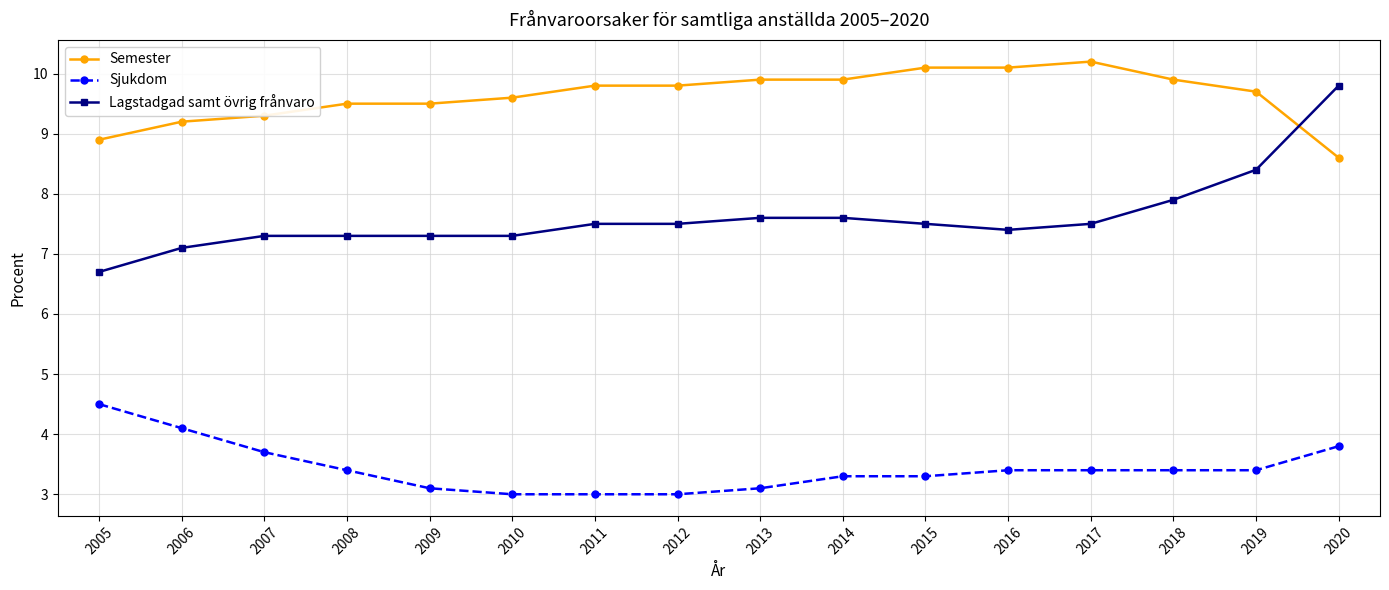

Reading left to right, list all the values displayed in this chart.

Semester: 8.9	9.2	9.3	9.5	9.5	9.6	9.8	9.8	9.9	9.9	10.1	10.1	10.2	9.9	9.7	8.6
Sjukdom: 4.5	4.1	3.7	3.4	3.1	3.0	3.0	3.0	3.1	3.3	3.3	3.4	3.4	3.4	3.4	3.8
Lagstadgad samt övrig frånvaro: 6.7	7.1	7.3	7.3	7.3	7.3	7.5	7.5	7.6	7.6	7.5	7.4	7.5	7.9	8.4	9.8